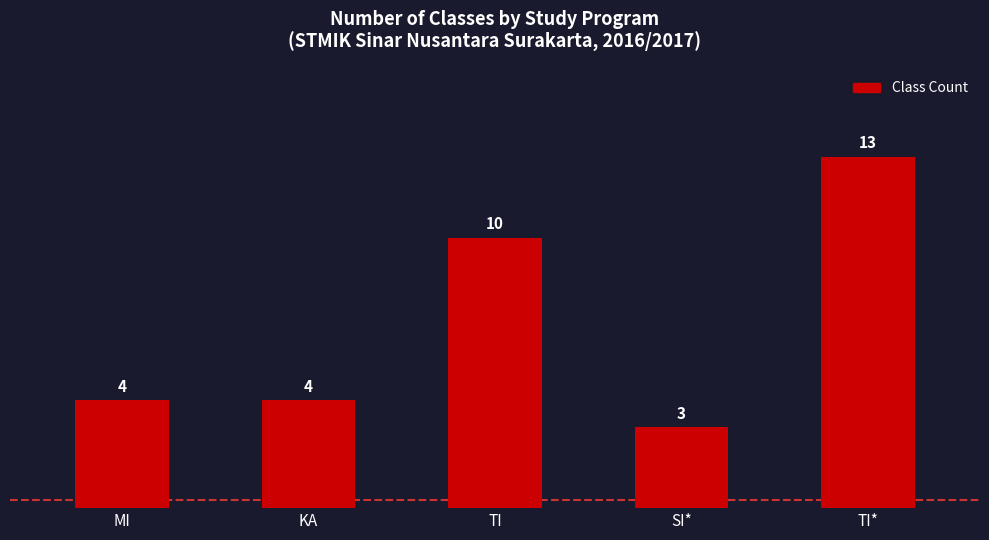

Reading right to left, what are all the values shown in this chart?

13	3	10	4	4